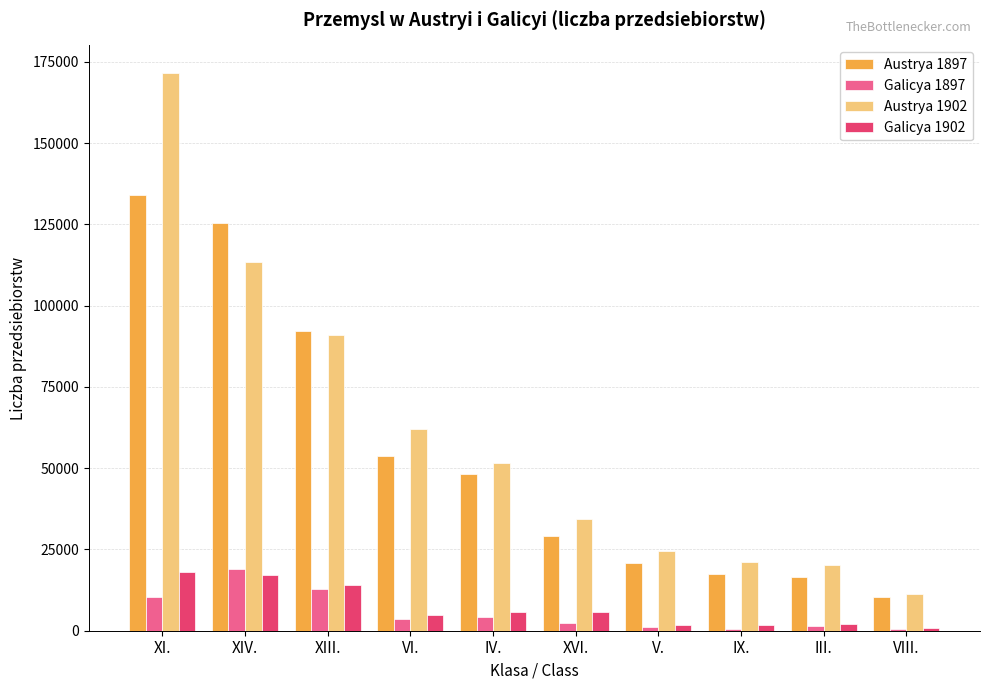

What position from the right is XIV.?

9